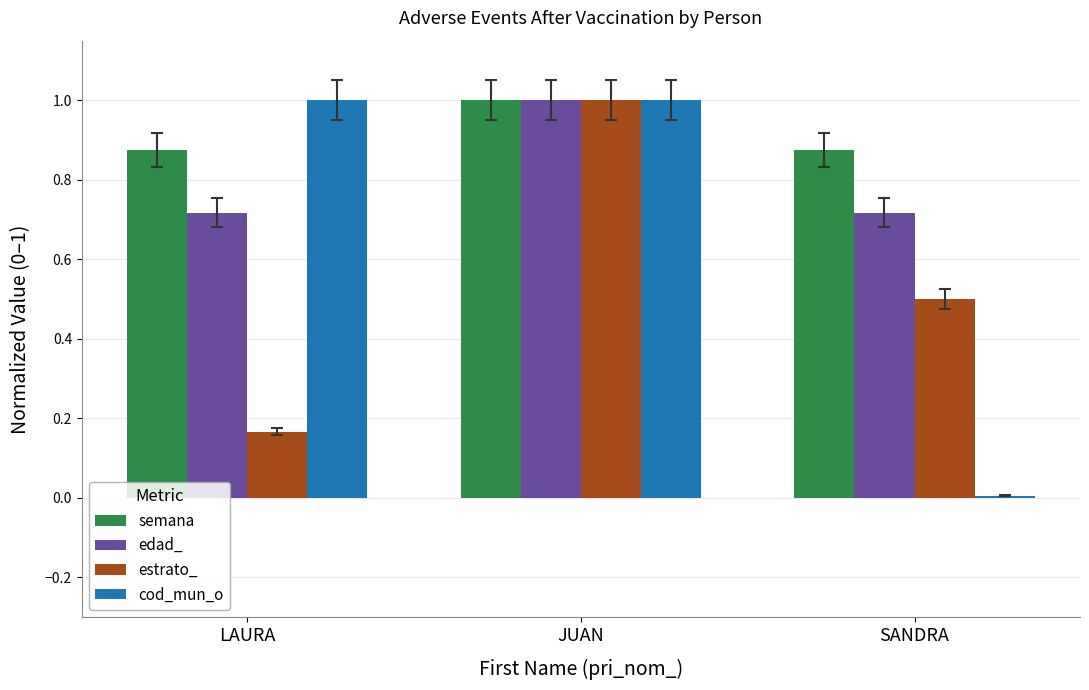

At SANDRA, list the series in order from smallest to largest.

cod_mun_o, estrato_, edad_, semana